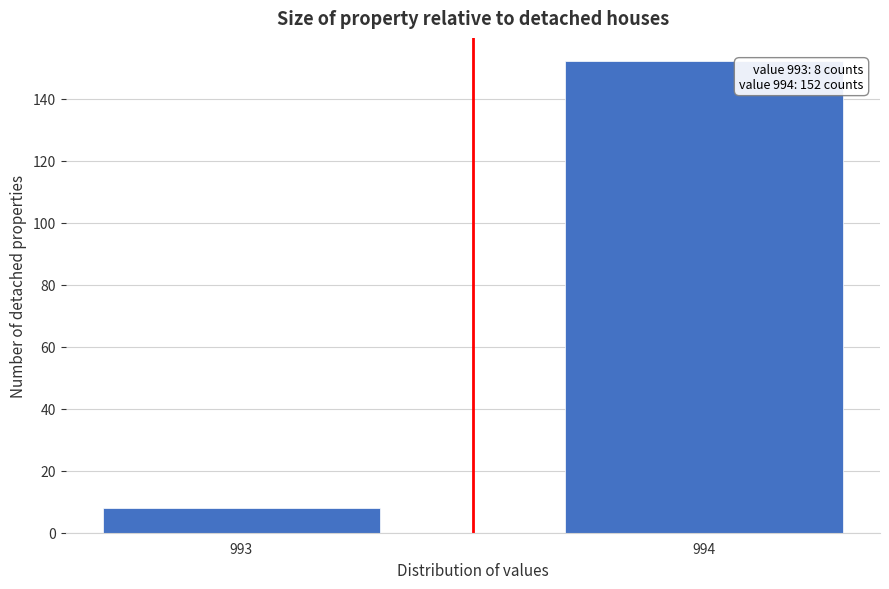

Reading right to left, extract all data points from this chart.

152	8